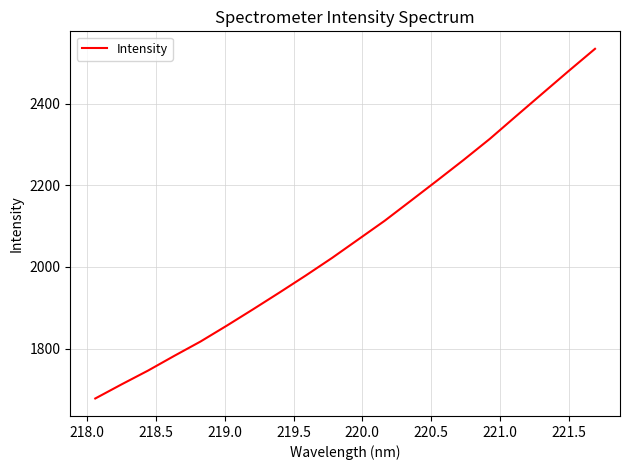

What is the difference between the maximum and minimum values?

856.9